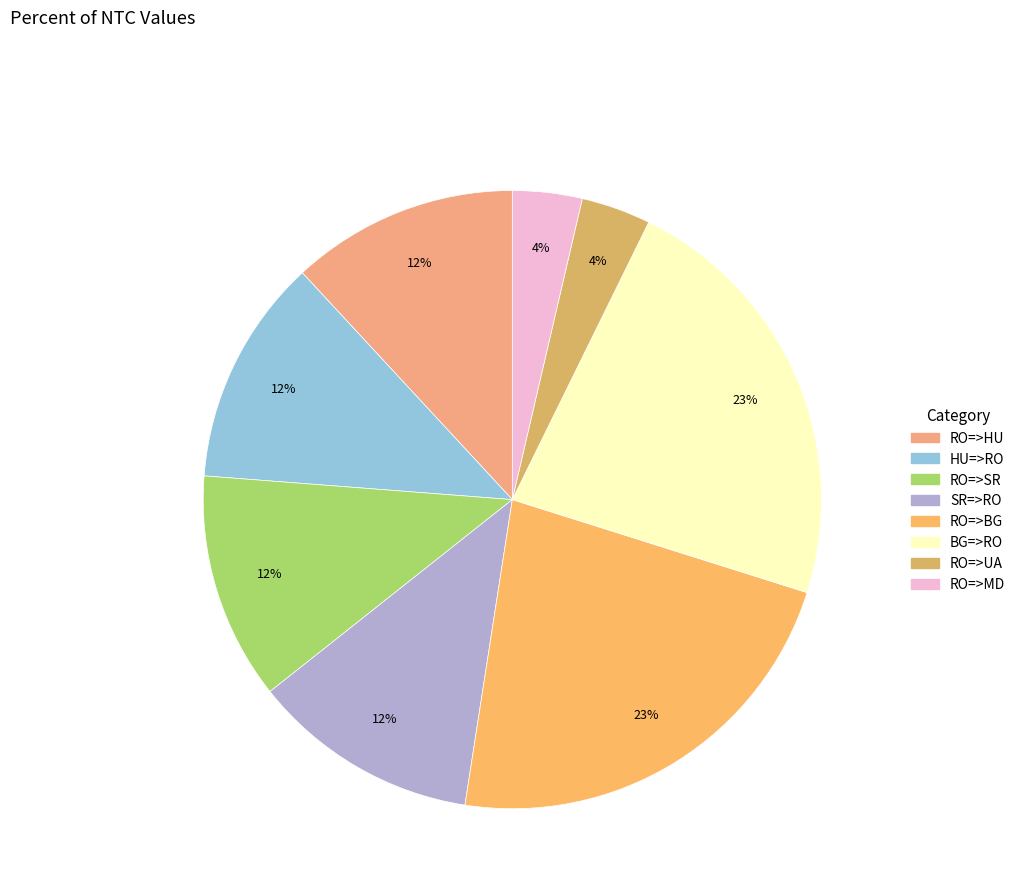

Is there a majority slice in this chart?

No